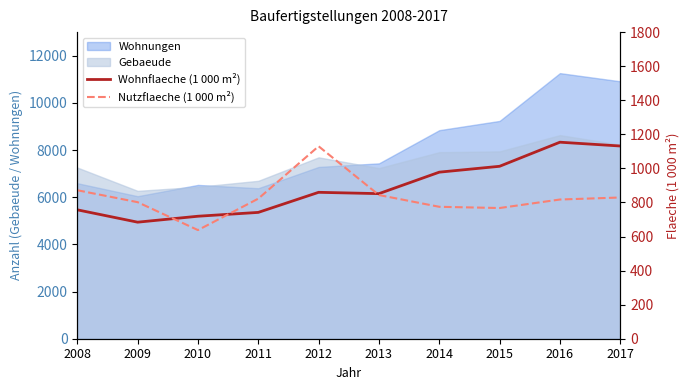

The value of Nutzflaeche (1 000 m²) at 2016 is 1347.5. True or false?

False